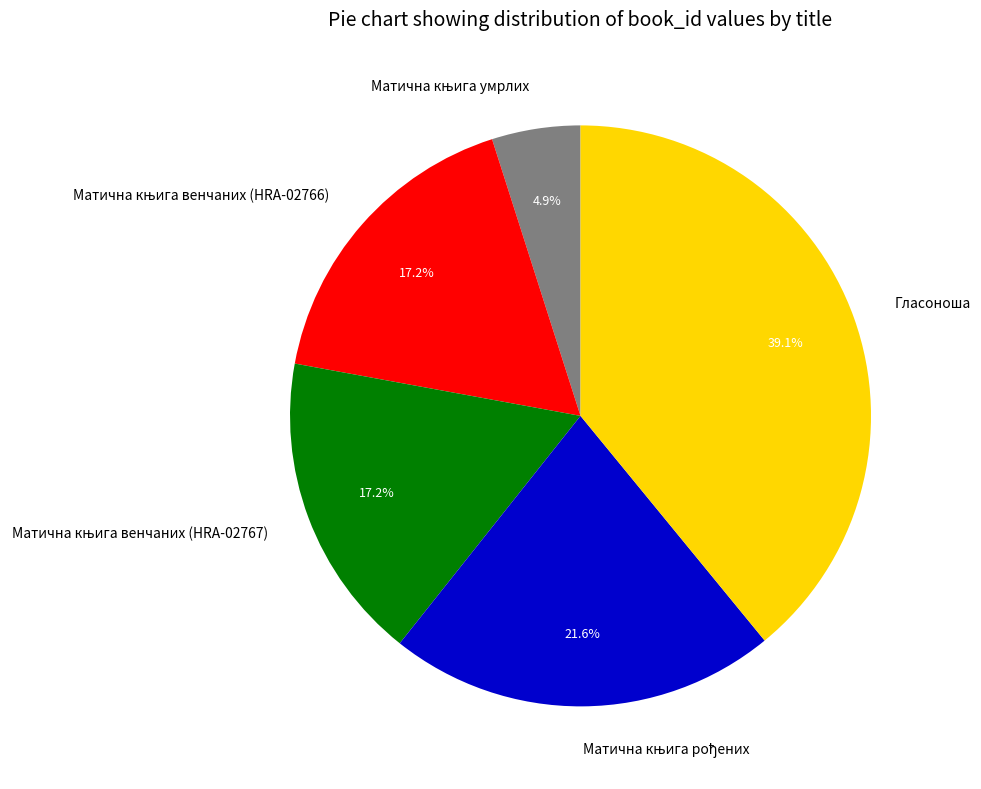

Which slice is the largest?

Гласоноша